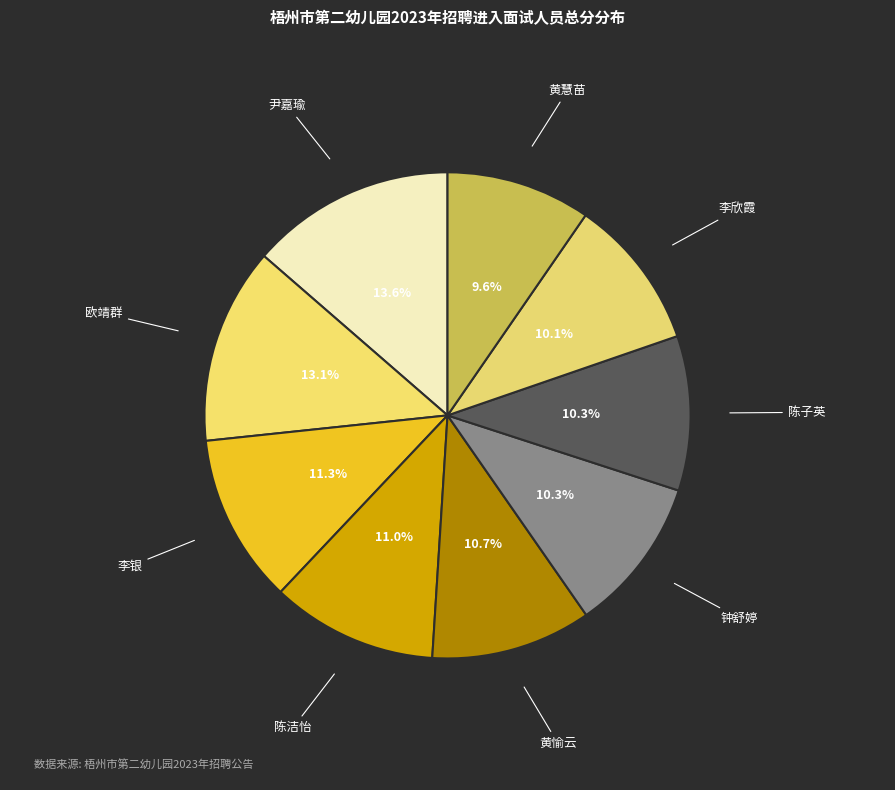

Which slice is the largest?

尹嘉瑜